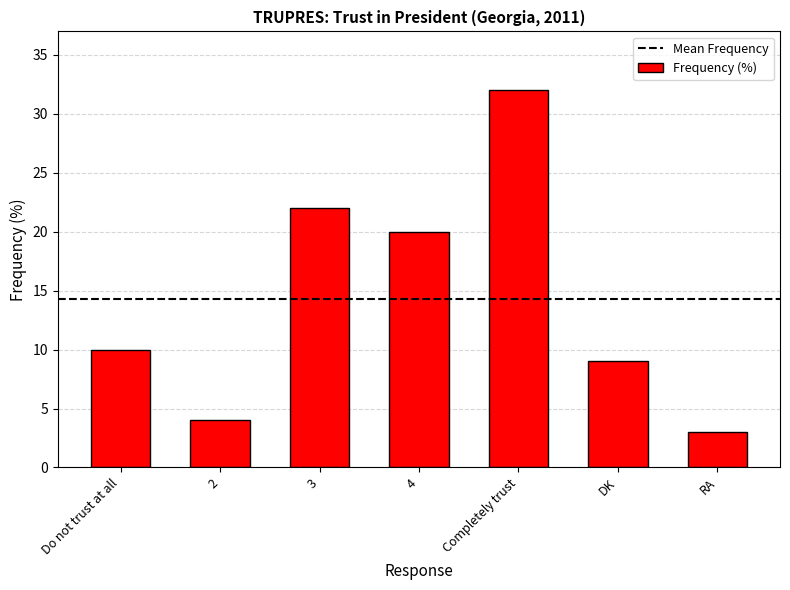

What is the change in value from Do not trust at all to RA?

-7